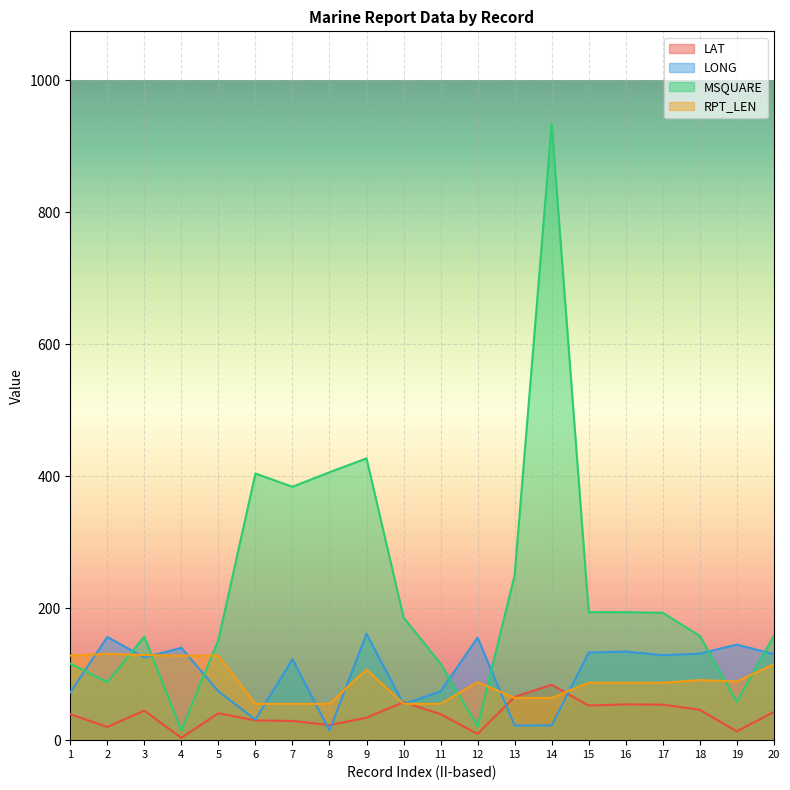

Which category has the highest value in the LONG series?

9